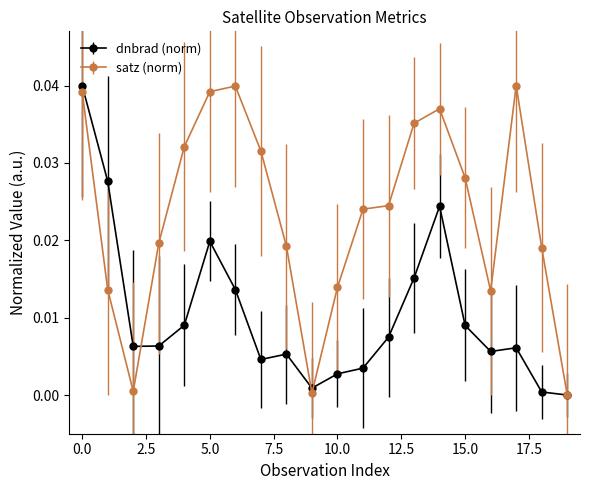

List the series in order of their overall mean, highest first.

satz (norm), dnbrad (norm)